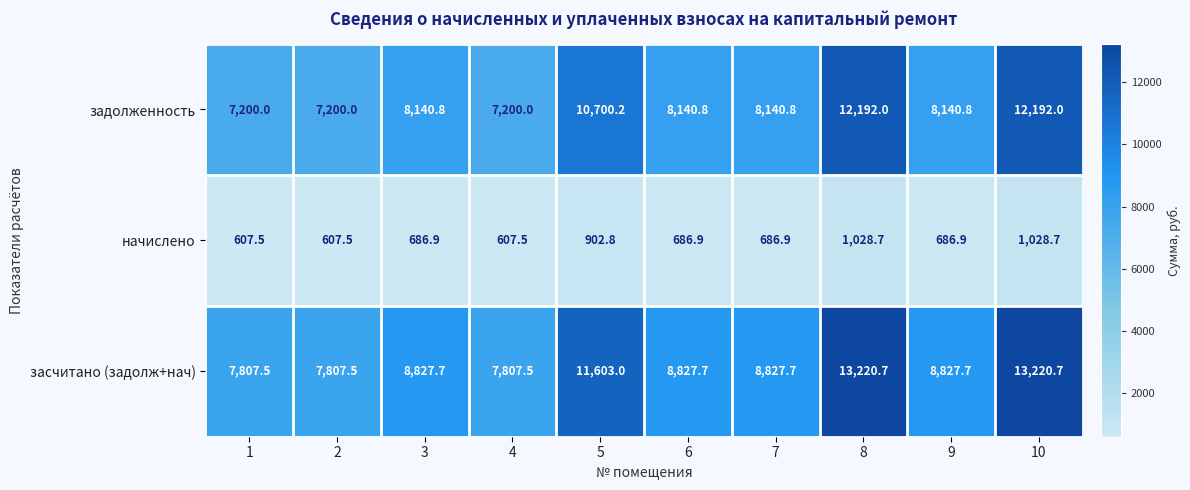

Is the value of засчитано (задолж+нач) at 10 greater than the value of начислено at 10?

Yes